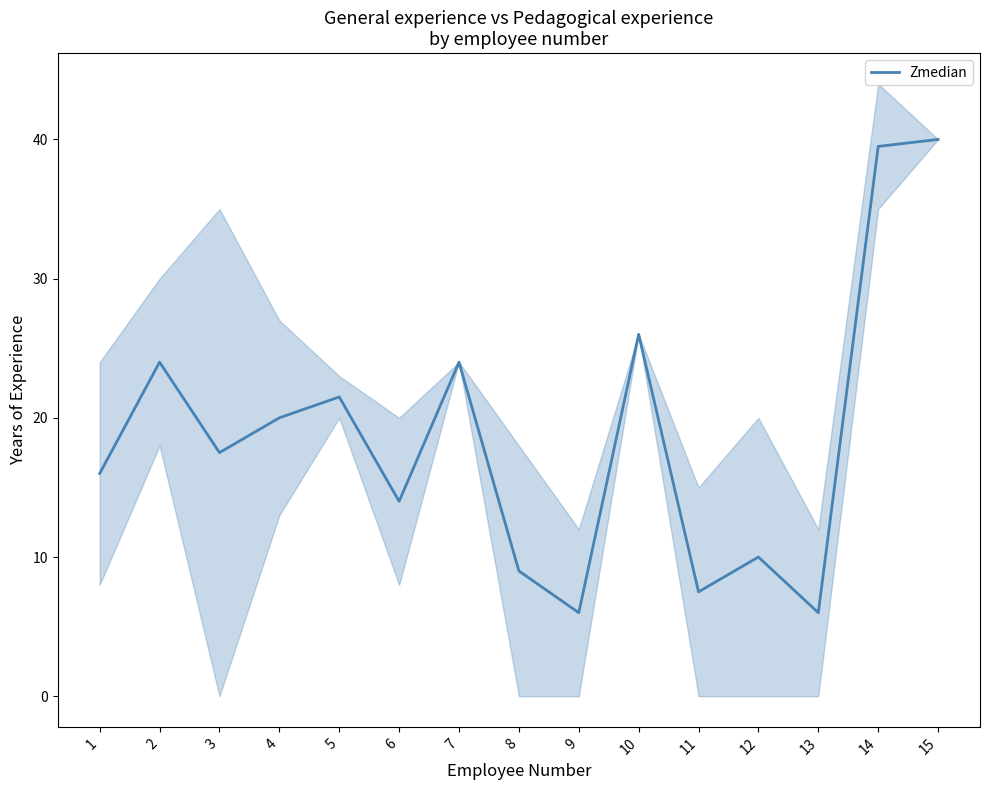

List the labels in order of value, largest first.

15, 14, 10, 2, 7, 5, 4, 3, 1, 6, 12, 8, 11, 9, 13